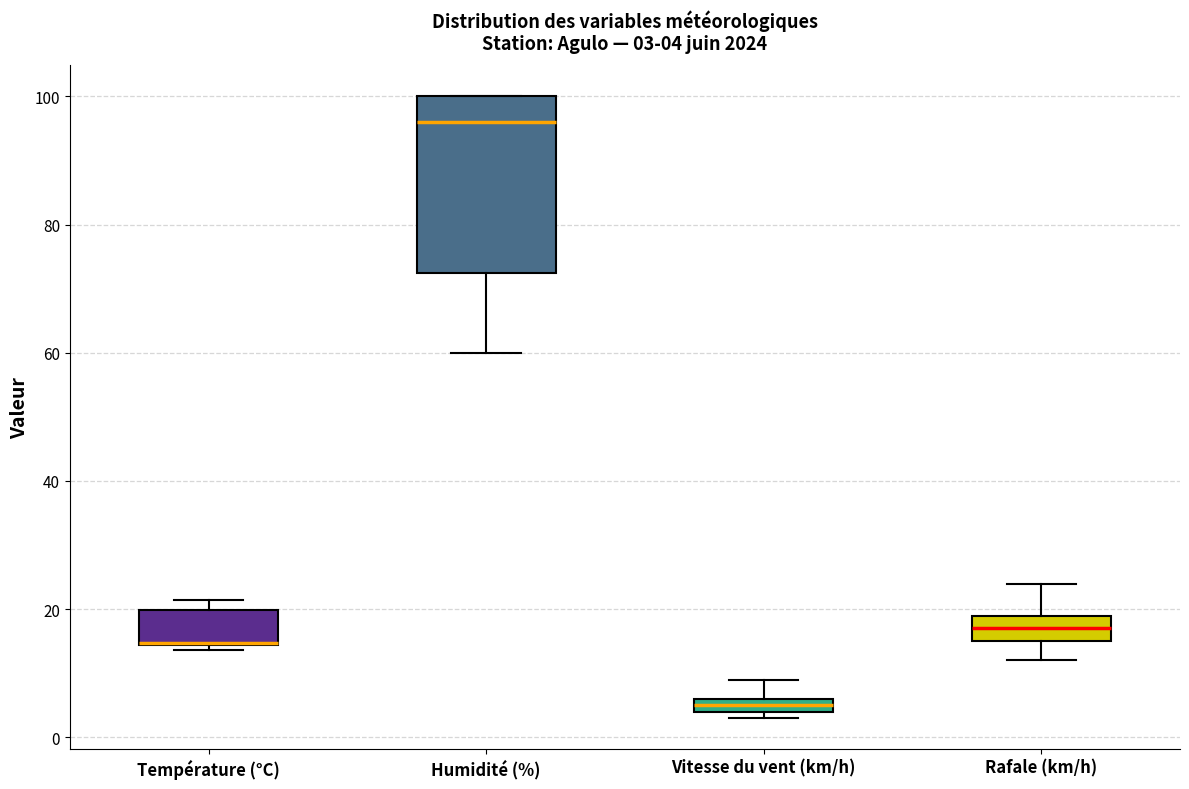

Which box is the tallest, from its lower edge to its upper edge?

Humidité (%)